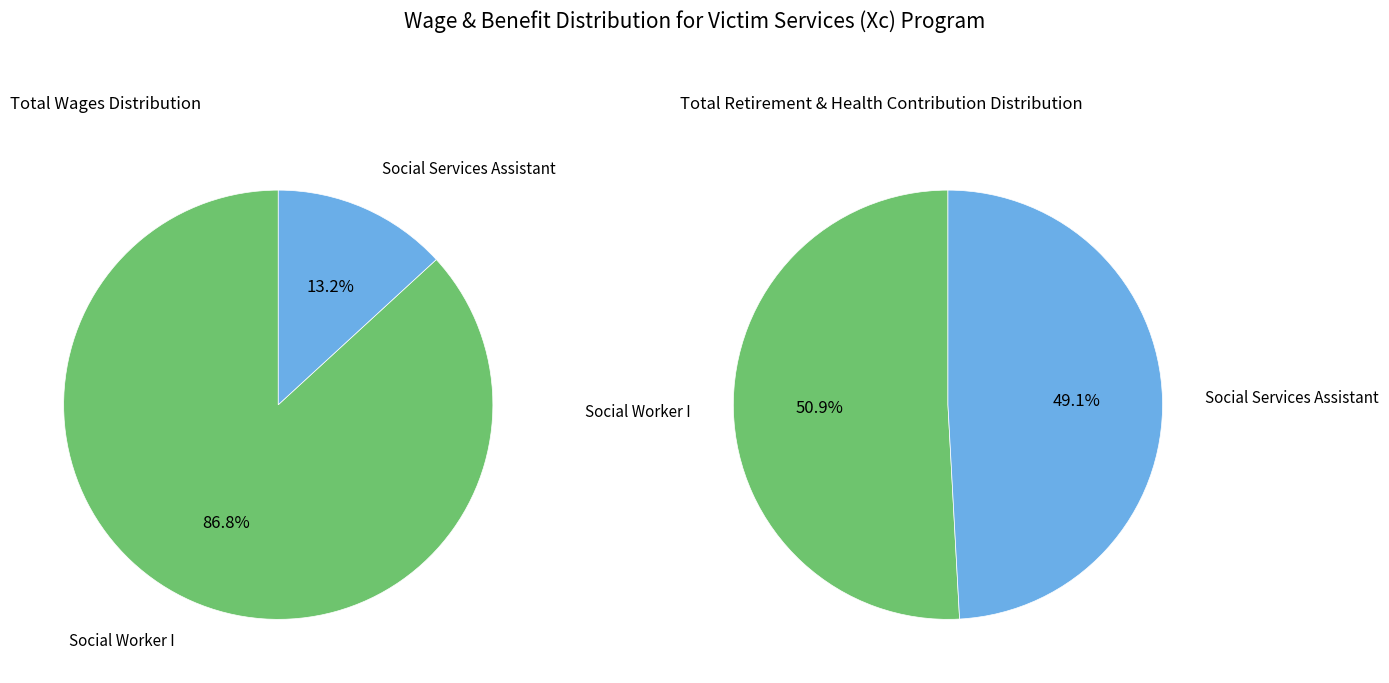

To the nearest percent, what percentage of the pie is Social Services Assistant?

13%